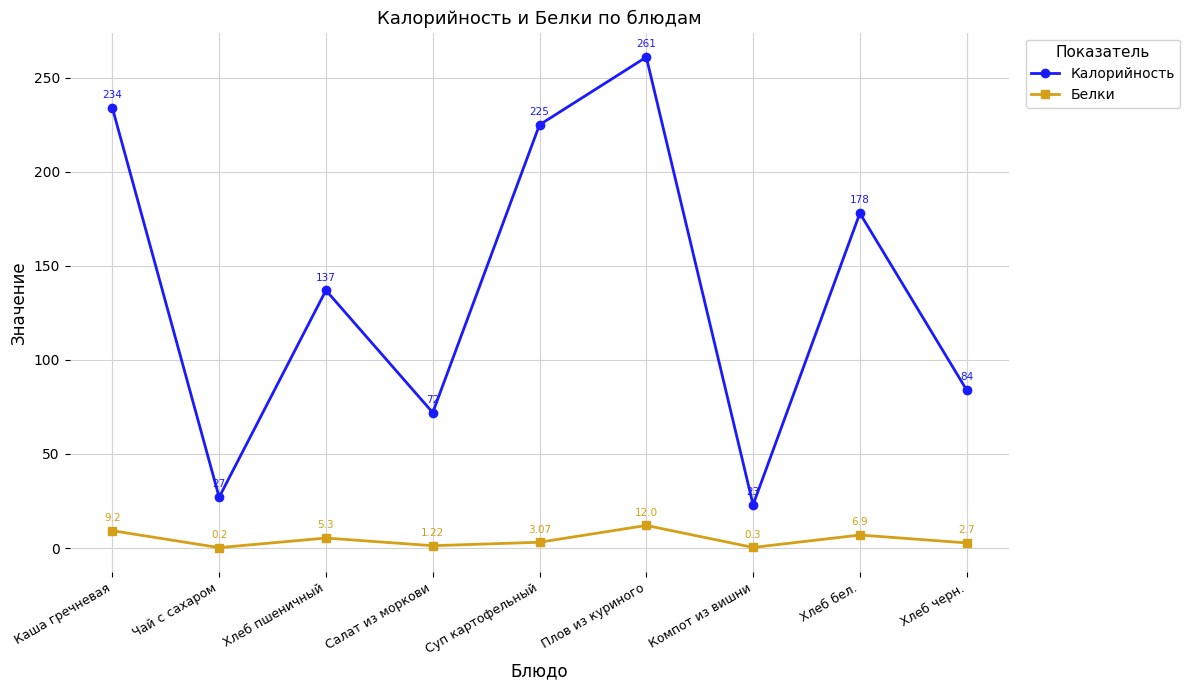

What is the label of the 3rd point from the right?

Компот из вишни